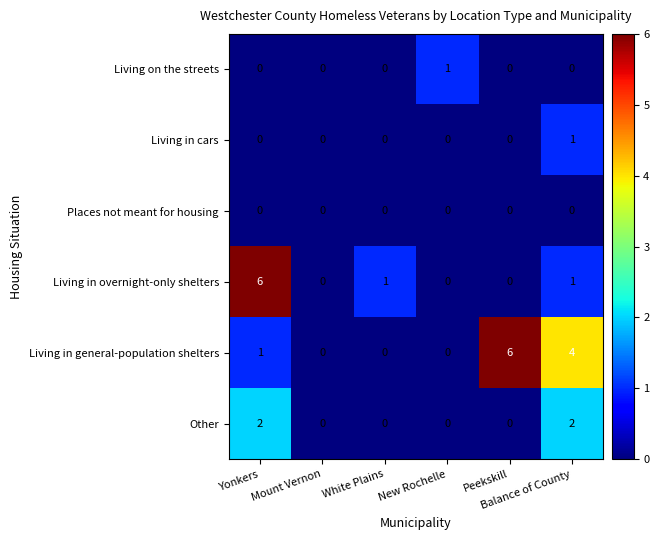

What is the highest value of the Living in general-population shelters series?

6